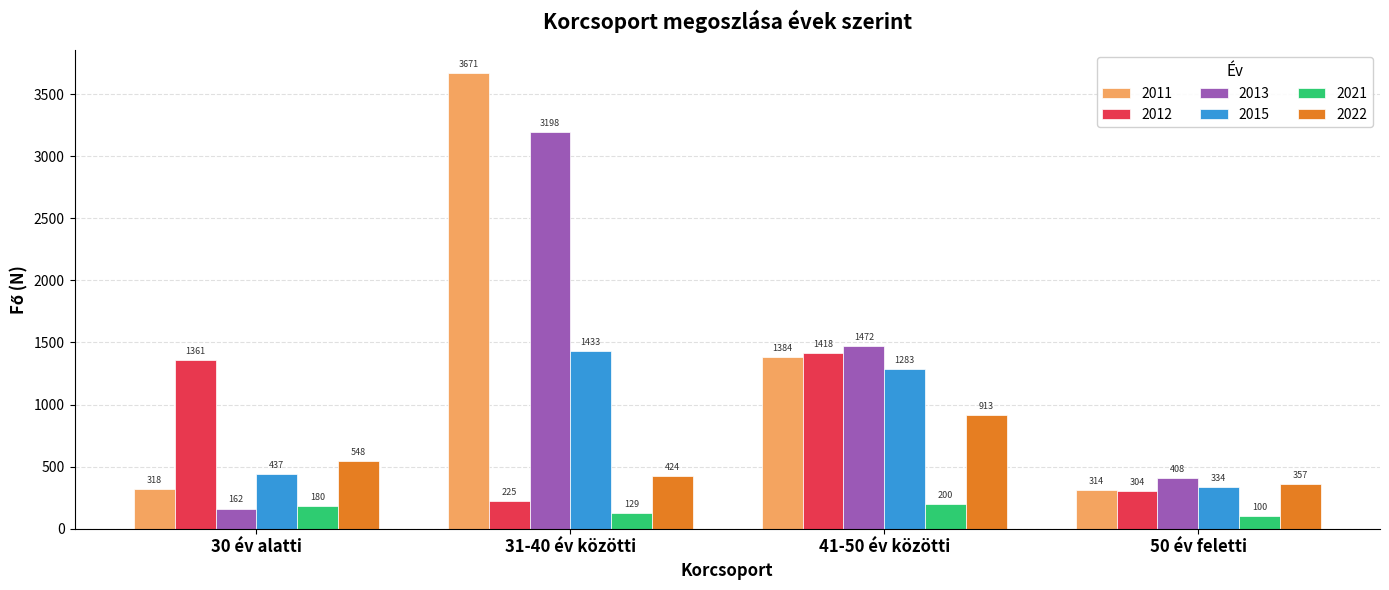

Which category has the lowest value in the 2022 series?

50 év feletti